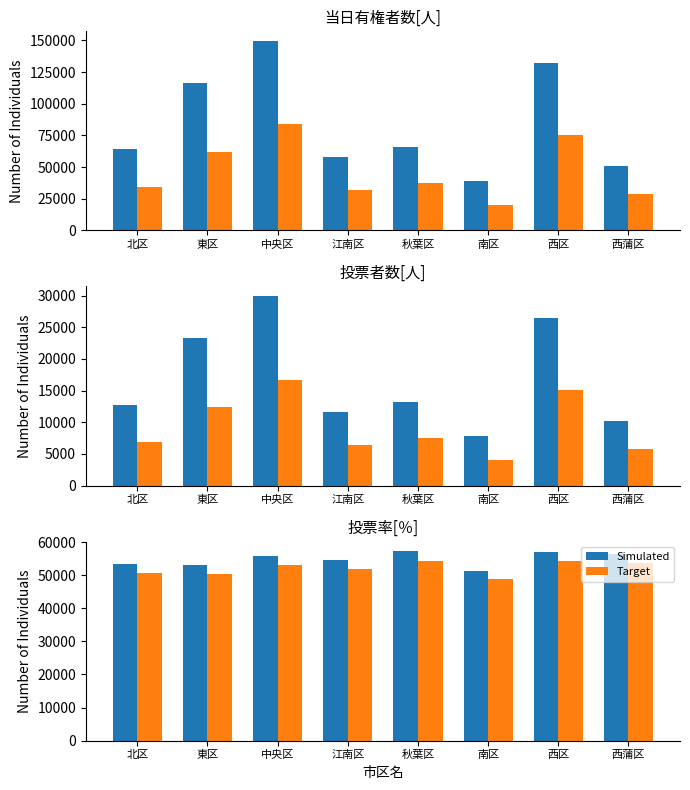

How many data points in 当日有権者数(縮小) are above 13125?

3